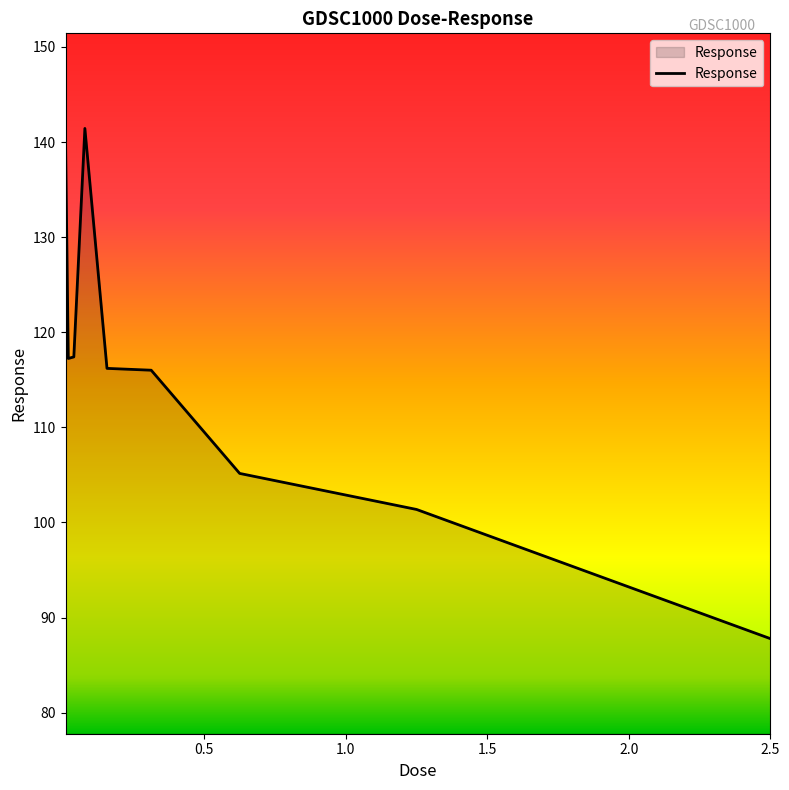

What is the difference between the maximum and minimum values?

53.6